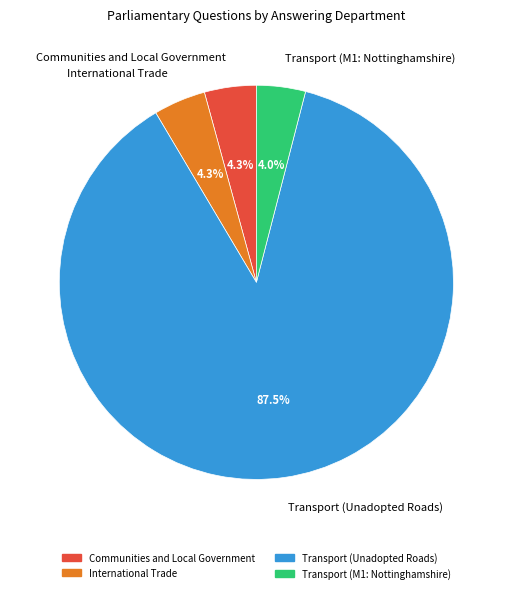

Which category has the biggest portion of the pie?

Transport (Unadopted Roads)